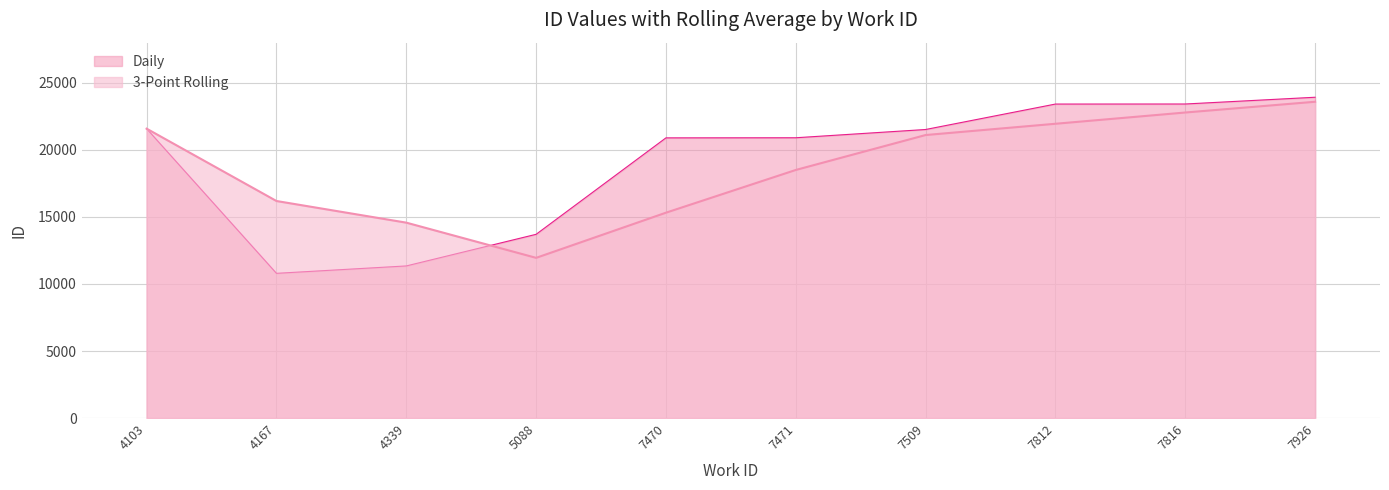

What is the minimum value for id?

10794